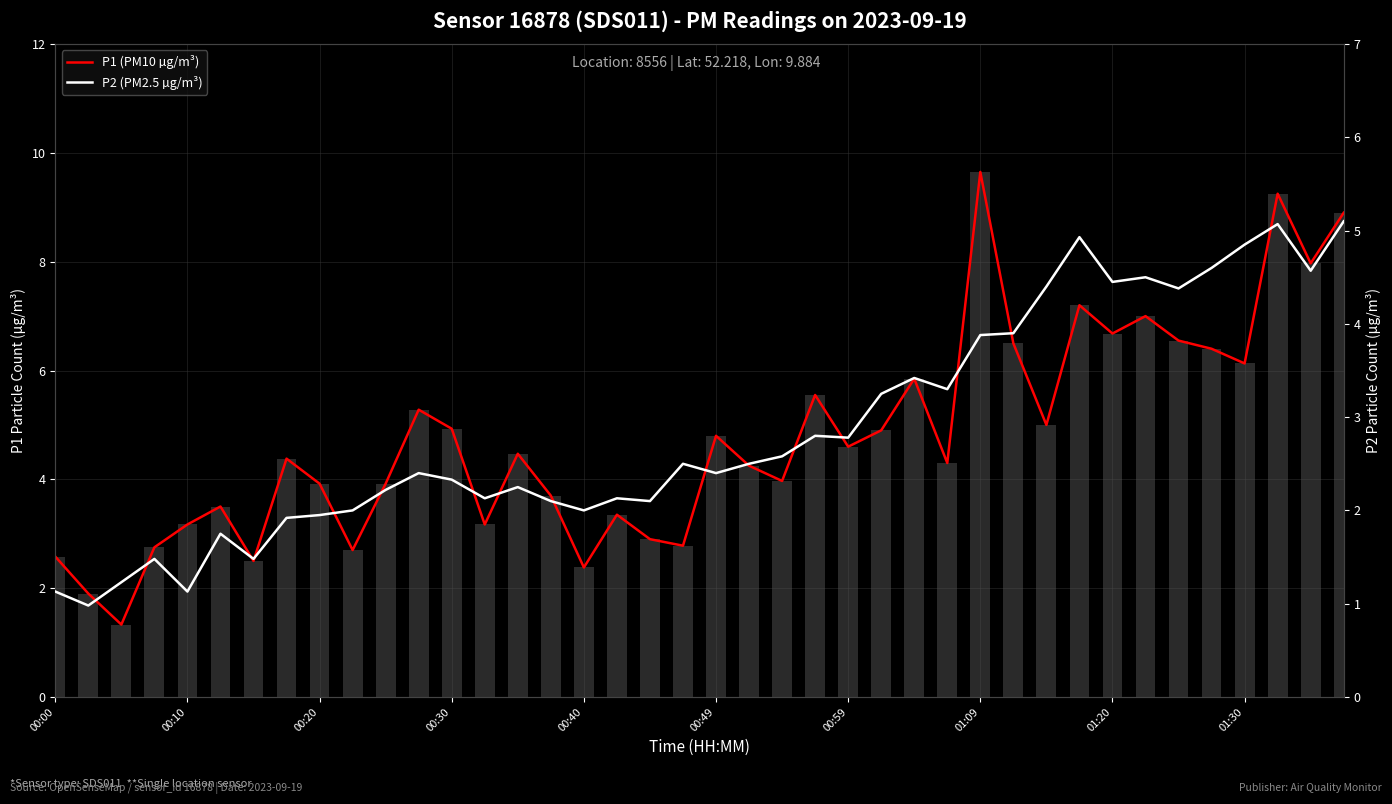

Count the number of categories in the chart.

40